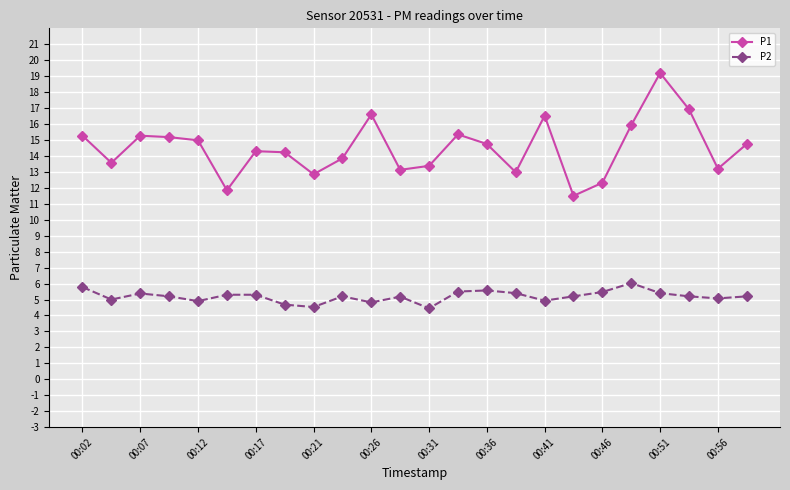

Which series has the largest total across all categories?

P1